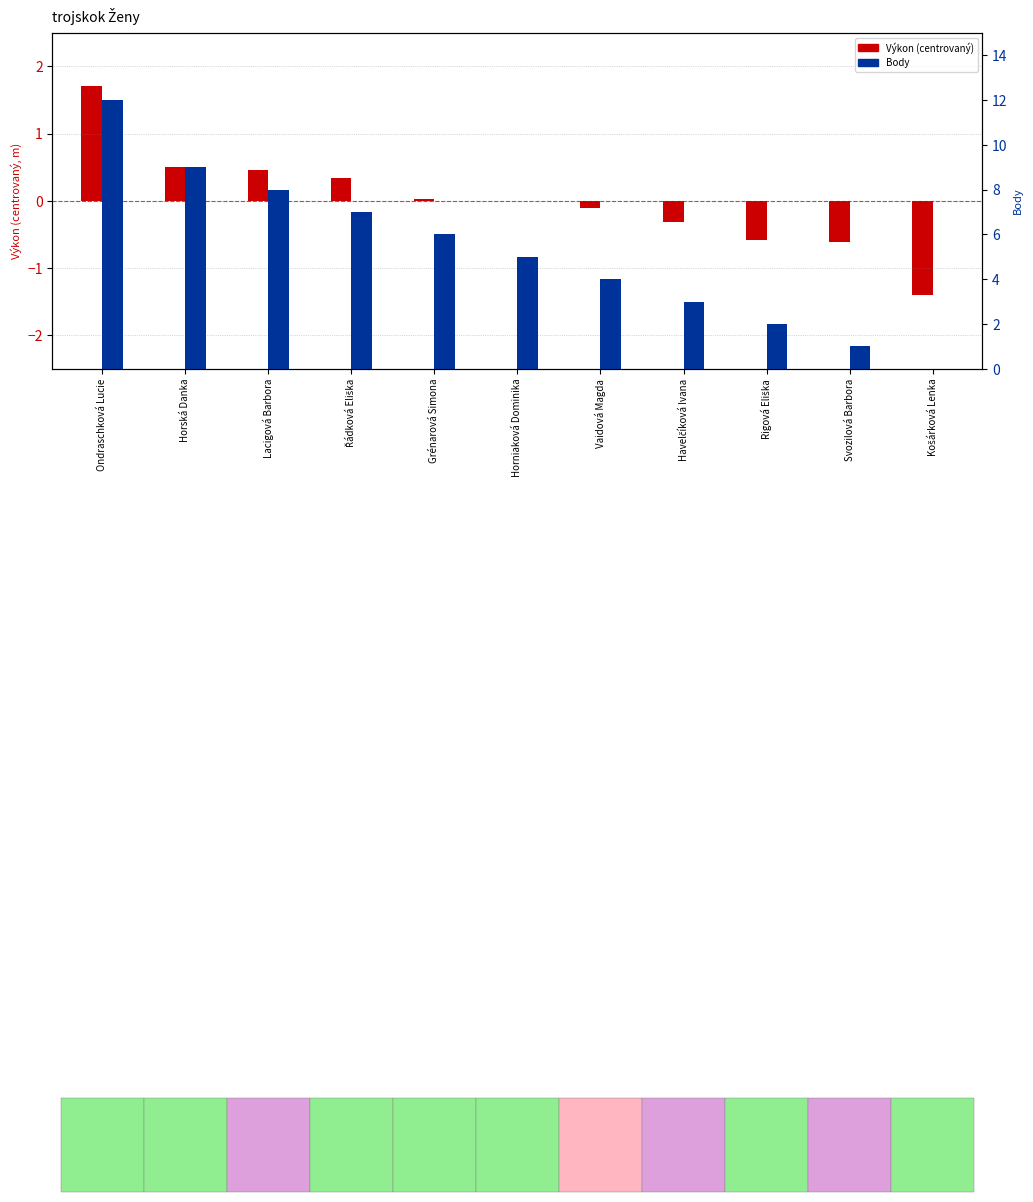

What is the difference between the maximum and minimum values in the Výkon (centered) series?

3.1